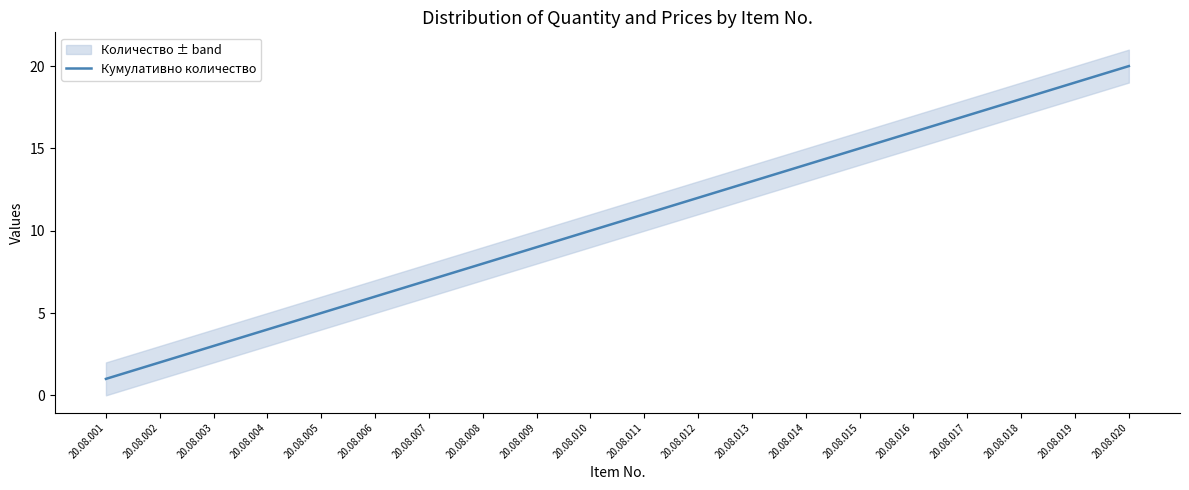

Approximately how many times larger is the value at 20.08.019 compared to 20.08.017?

1.1